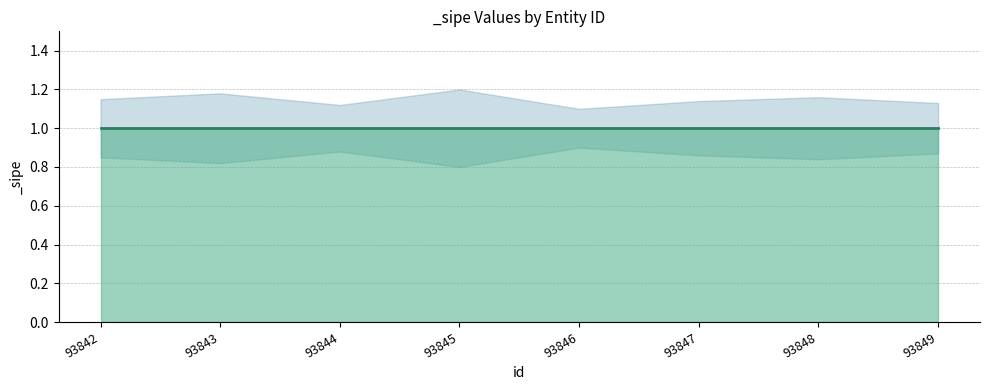

What is the difference between the maximum and second lowest values in the _sipe_lower series?

0.1